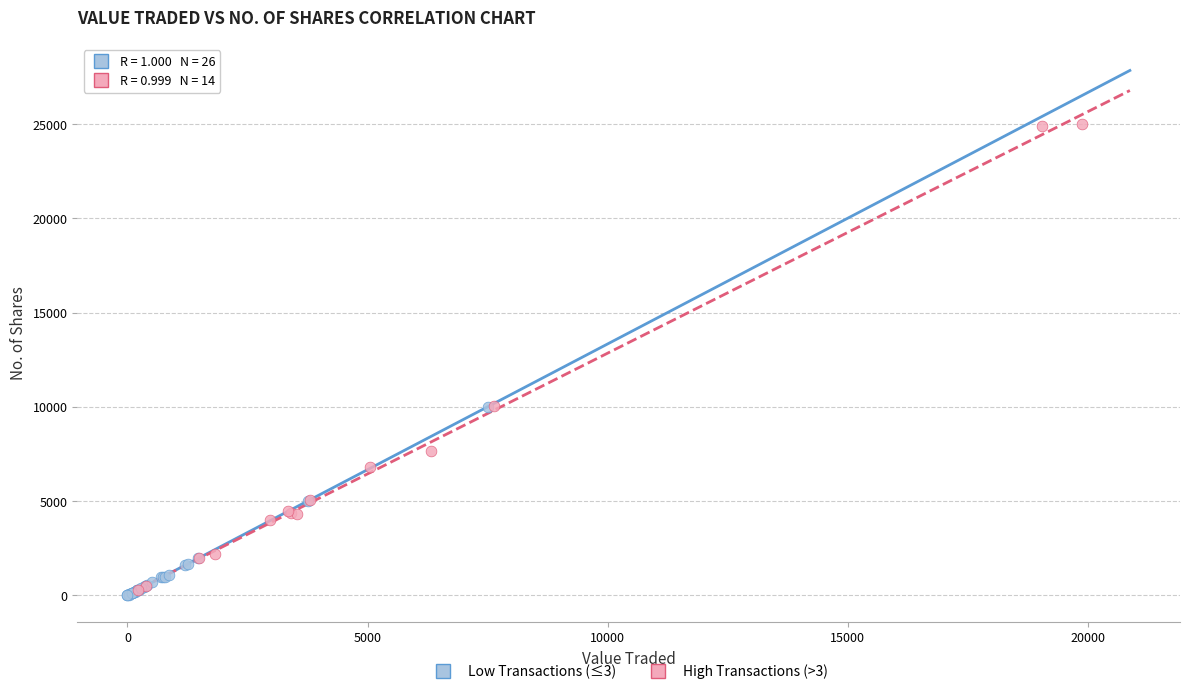

What are all the series names shown in the legend?

Low Transactions (≤3), High Transactions (>3)